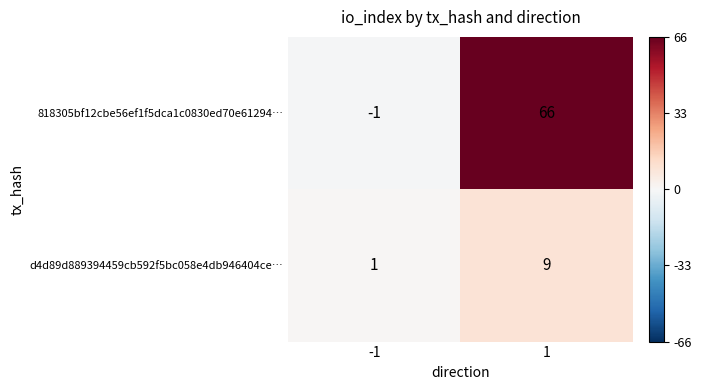

Count the number of data series in this chart.

2